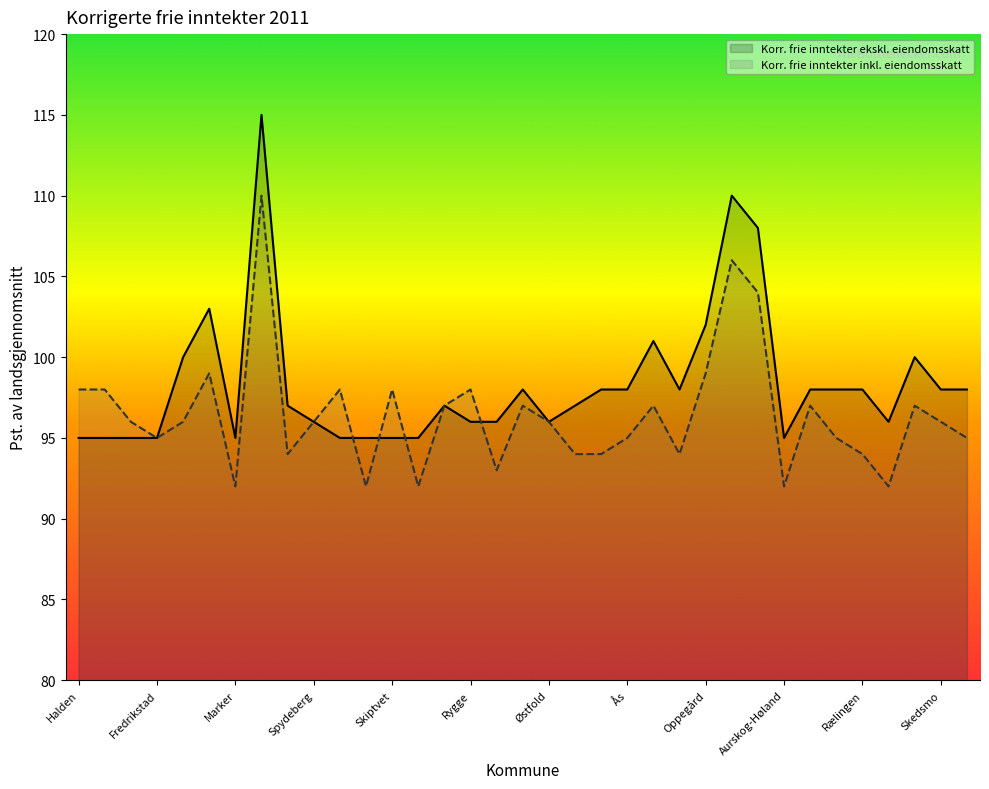

Where is the first local minimum for Korr. frie inntekter inkl. eiendomsskatt?

Fredrikstad